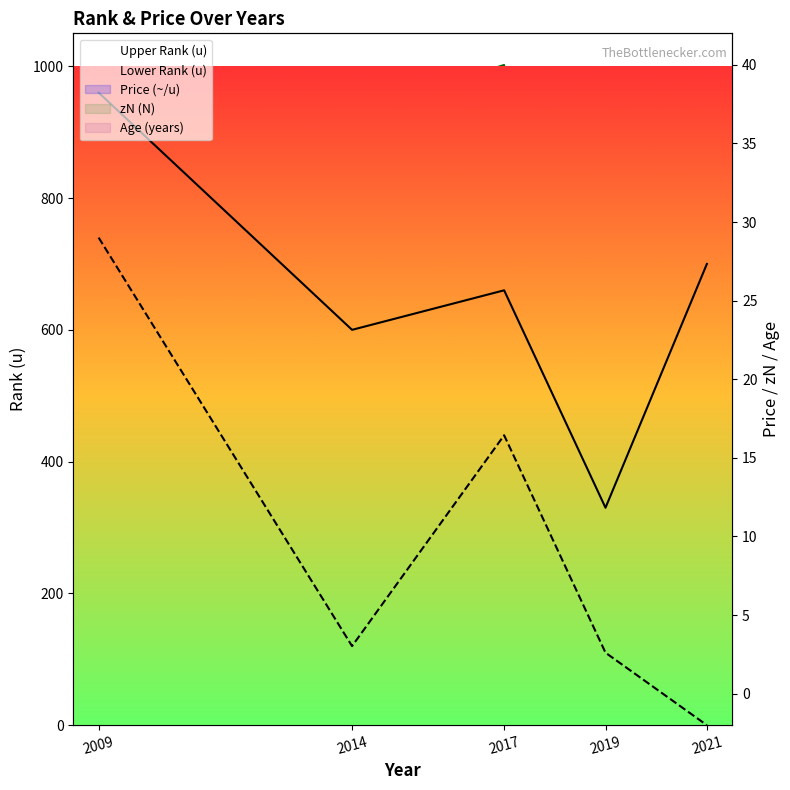

How many interior local peaks does the Lower Rank (u) series have?

1